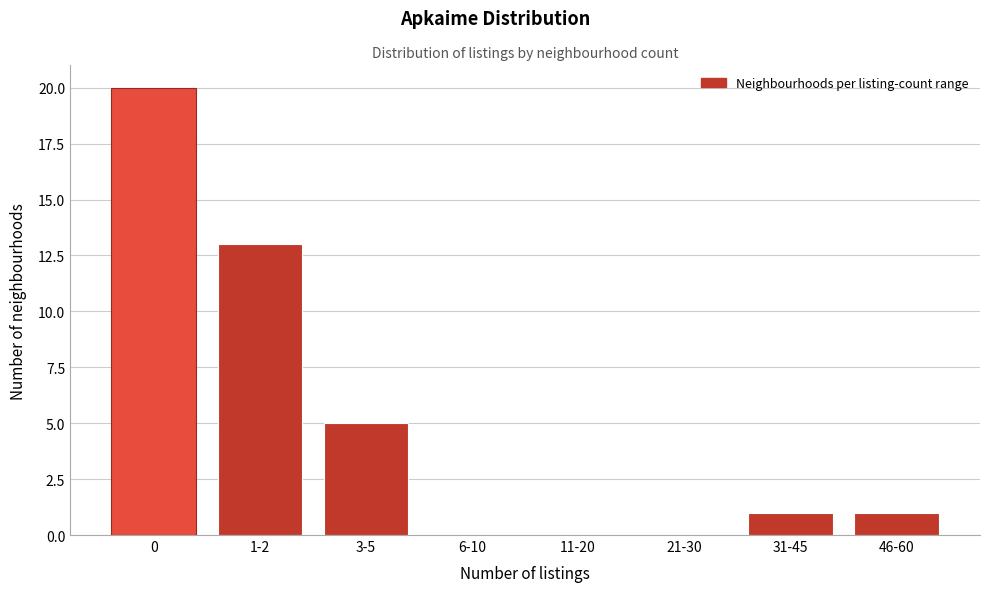

Reading right to left, extract all data points from this chart.

46-60=1	31-45=1	21-30=0	11-20=0	6-10=0	3-5=5	1-2=13	0=20